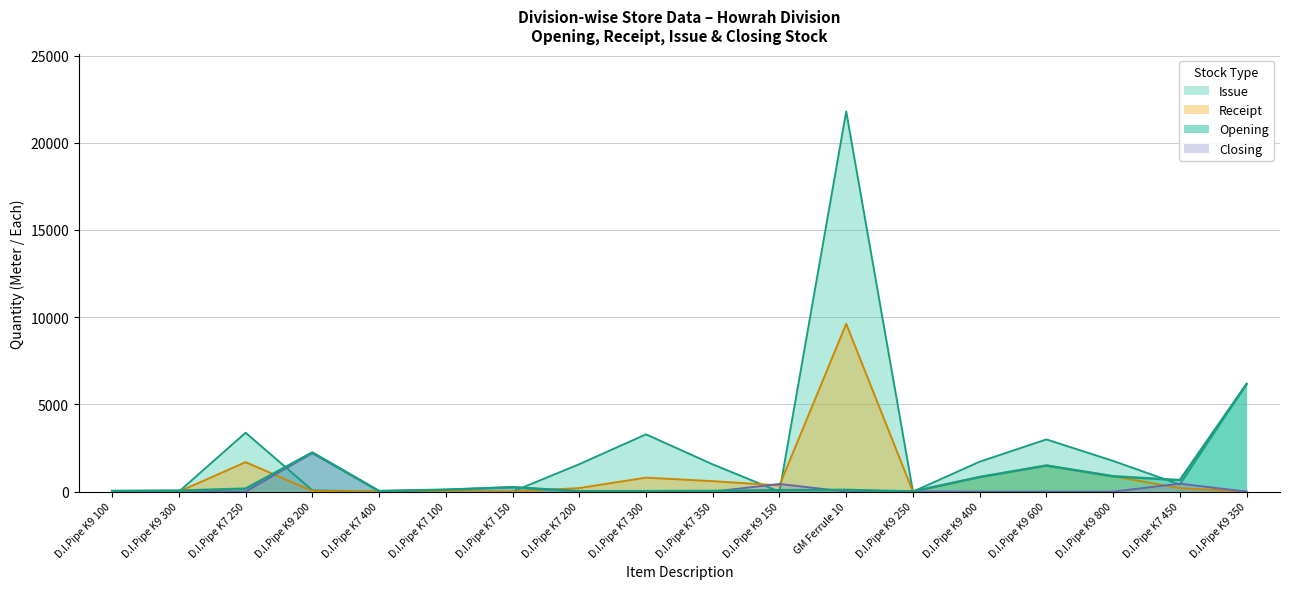

How many lines are shown in the chart?

4